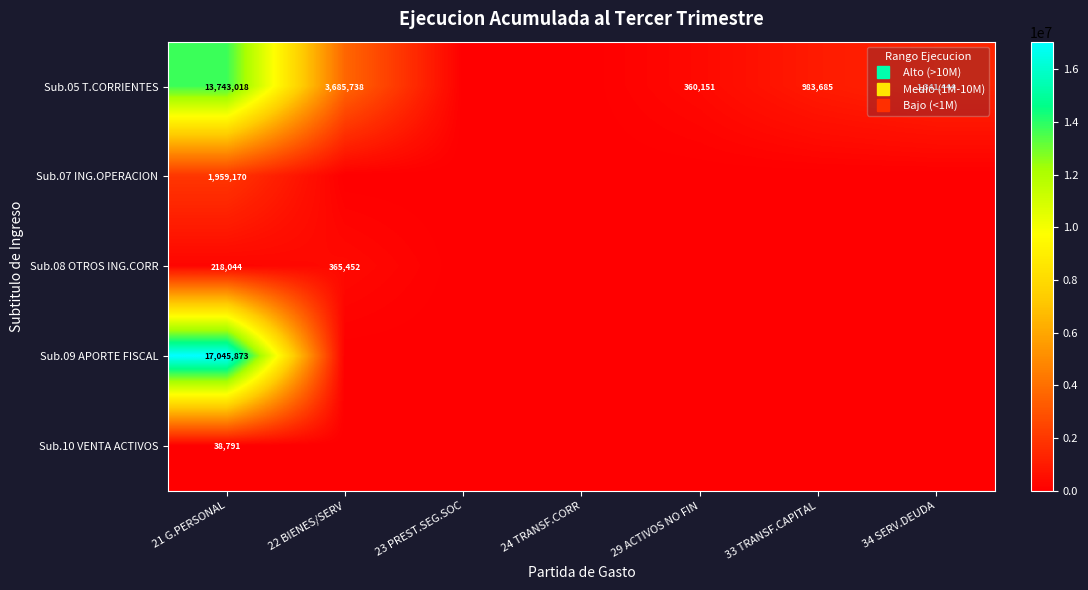

At how many categories does at least one series exceed 16868153?

1